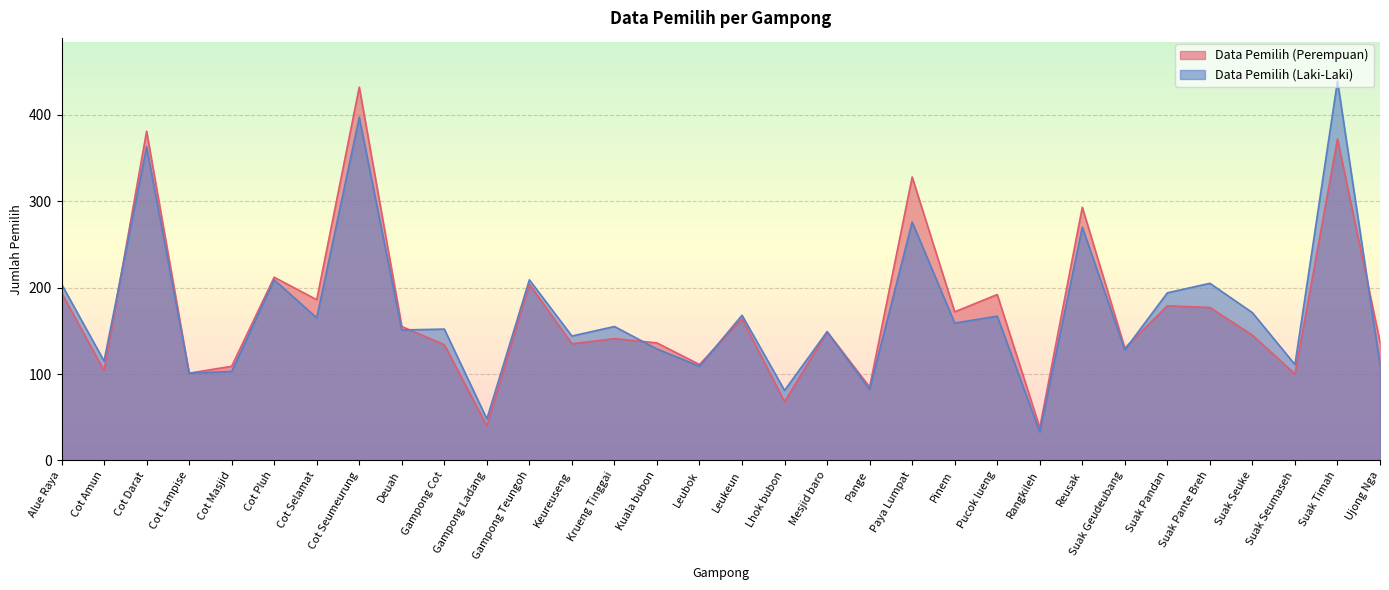

Reading left to right, what are all the values shown in this chart?

Data Pemilih (Perempuan): 194	104	381	101	109	212	186	432	155	134	40	204	135	141	136	111	164	68	149	85	328	172	192	38	293	130	179	177	145	100	372	137
Data Pemilih (Laki-Laki): 204	115	363	101	103	209	165	397	151	152	48	209	144	155	129	109	168	81	149	82	276	159	167	33	270	128	194	205	171	111	439	111